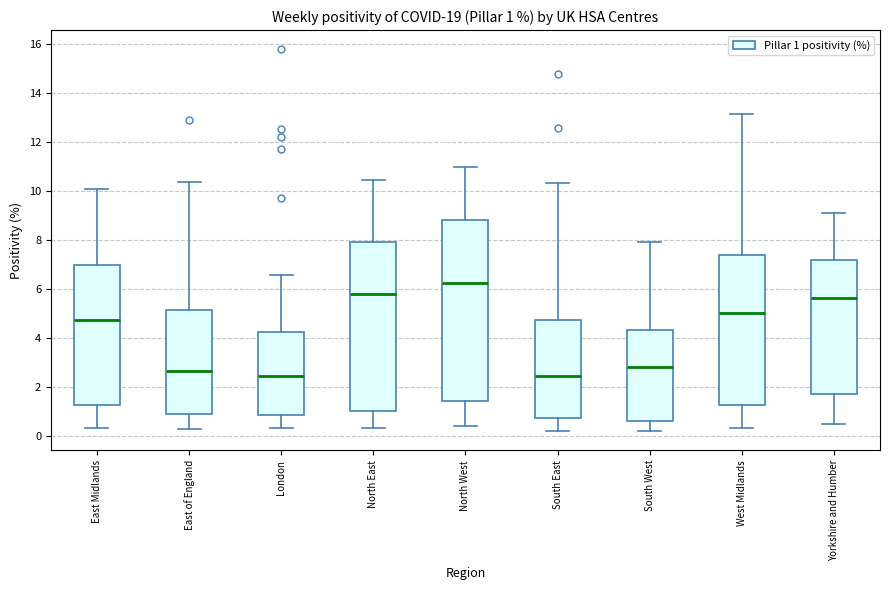

Which box's median line is the highest?

North West